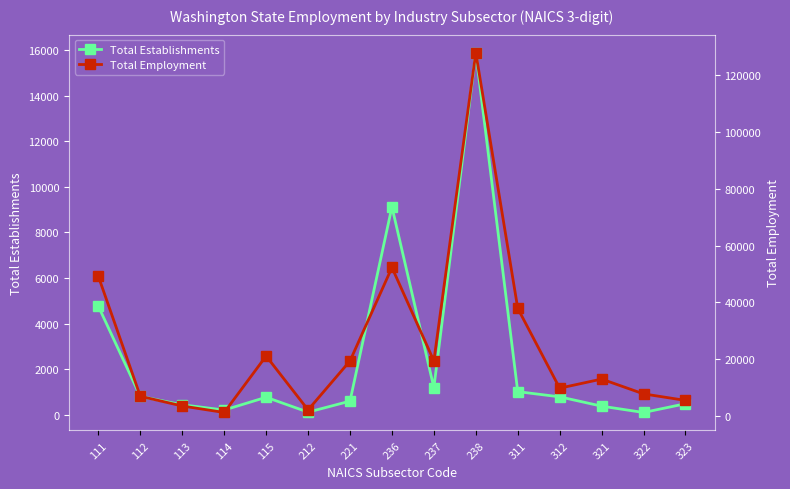

Reading left to right, what are all the values shown in this chart?

Total Establishments: 4760	809	441	210	771	118	601	9123	1193	15886	1017	790	381	103	487
Total Employment: 49113	6901	3484	1194	21085	2103	19352	52266	19364	127929	37881	9757	12960	7745	5449